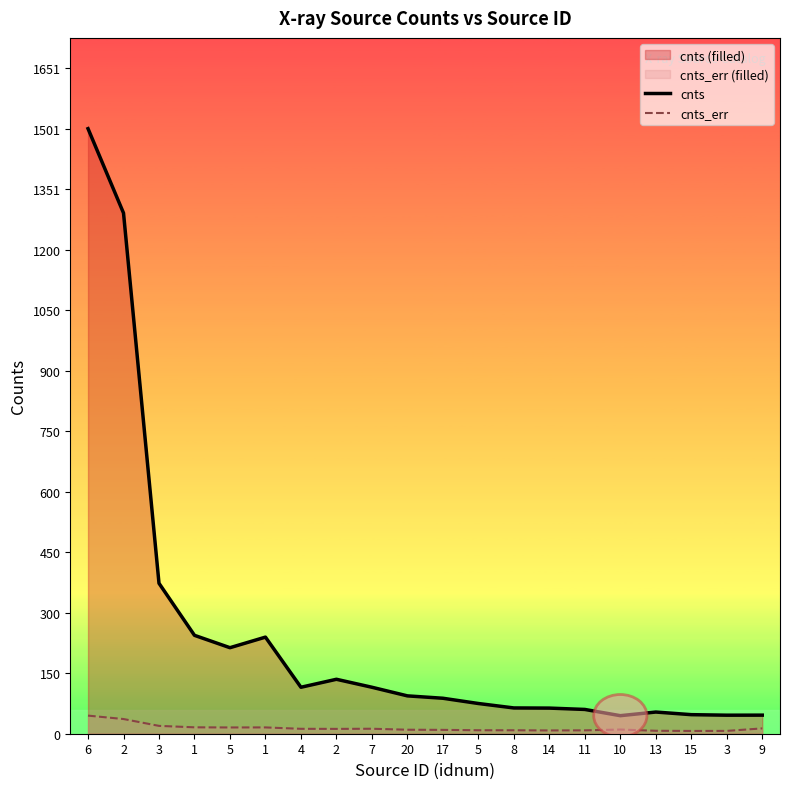

What is the total value across all series at 7?

127.6